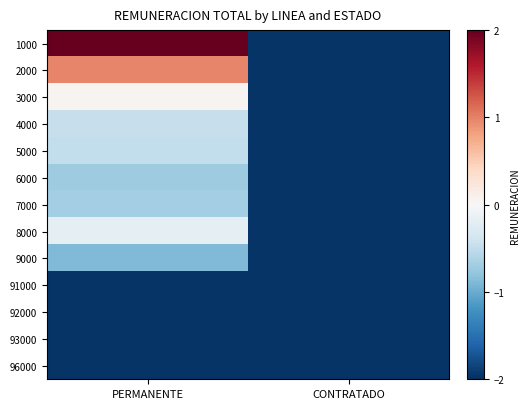

Which series changed the most between PERMANENTE and CONTRATADO?

1000